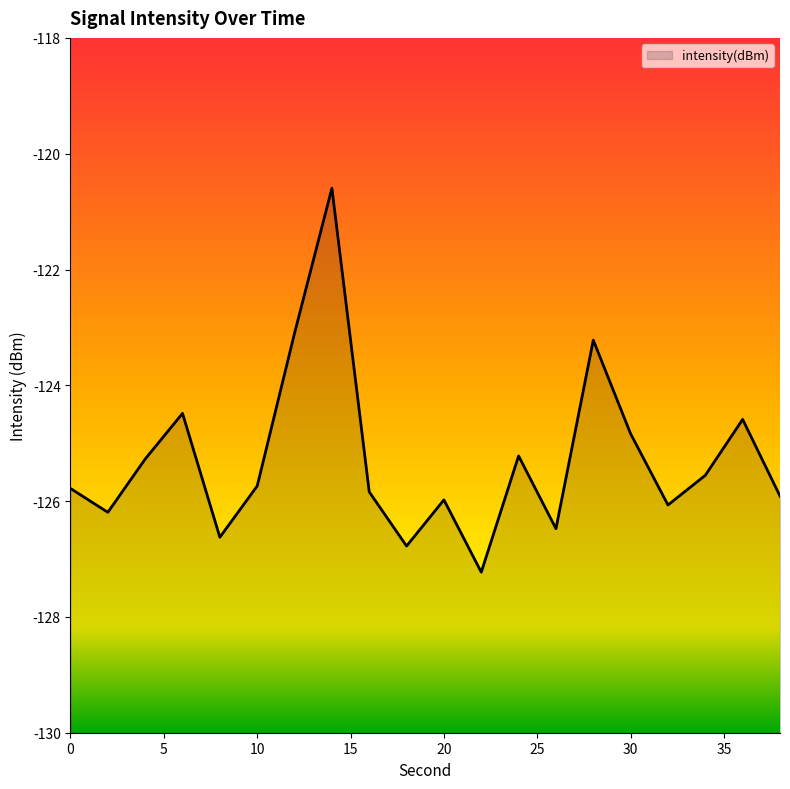

How many interior local peaks (higher than both neighbors) does the data have?

6